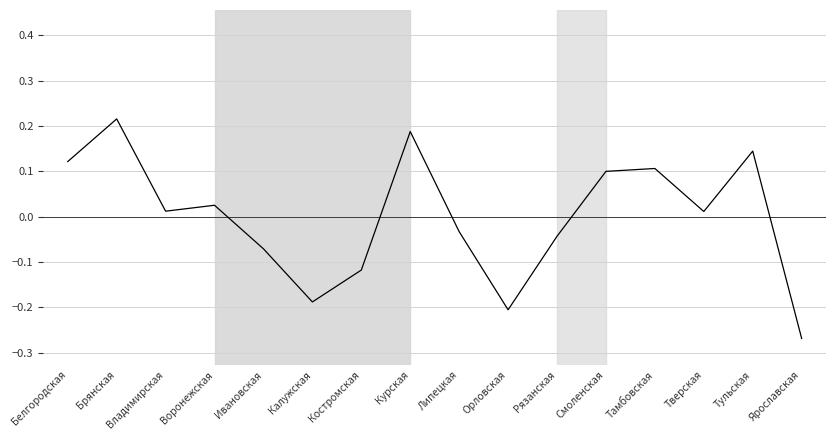

How many distinct data groups are displayed?

2